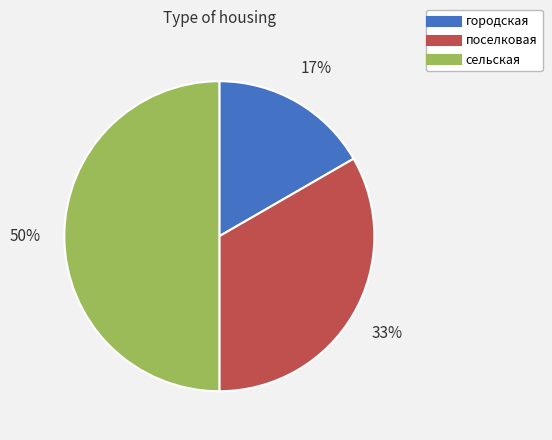

Which has a higher value, сельская or поселковая?

сельская